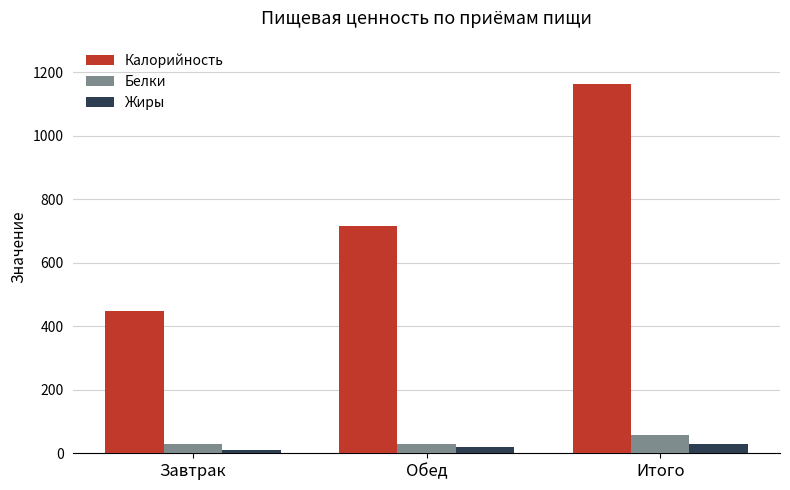

Between Завтрак and Итого, which series saw the biggest shift?

Калорийность